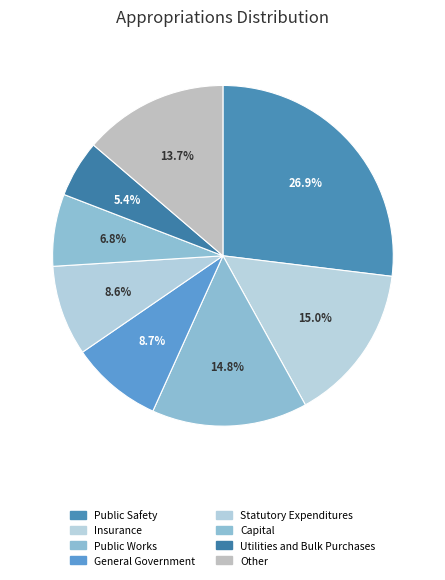

How many segments does this pie chart have?

8